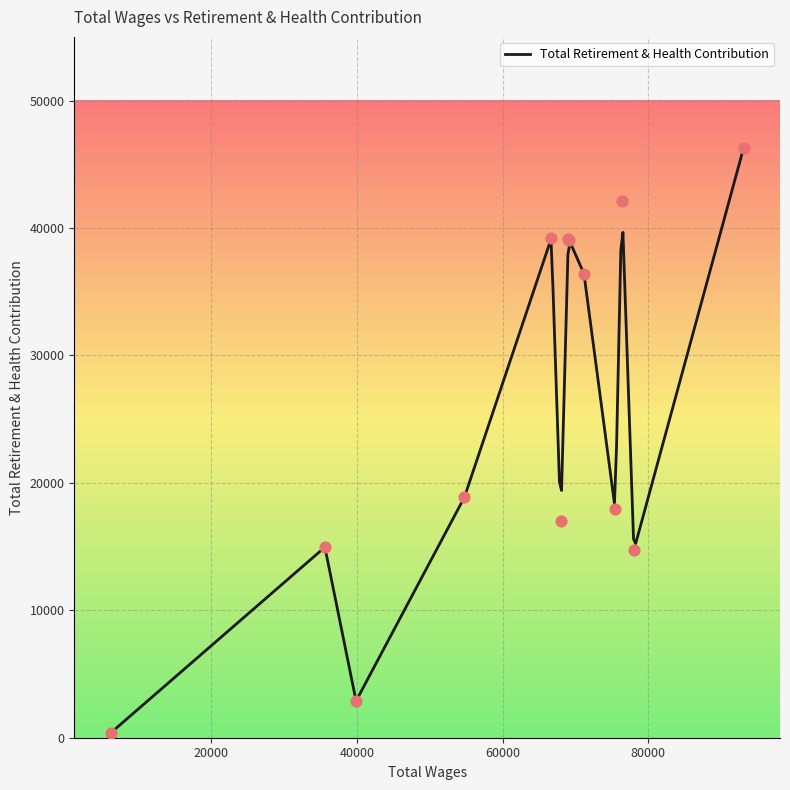

Which has a higher value, 6164.0 or 78039.0?

78039.0